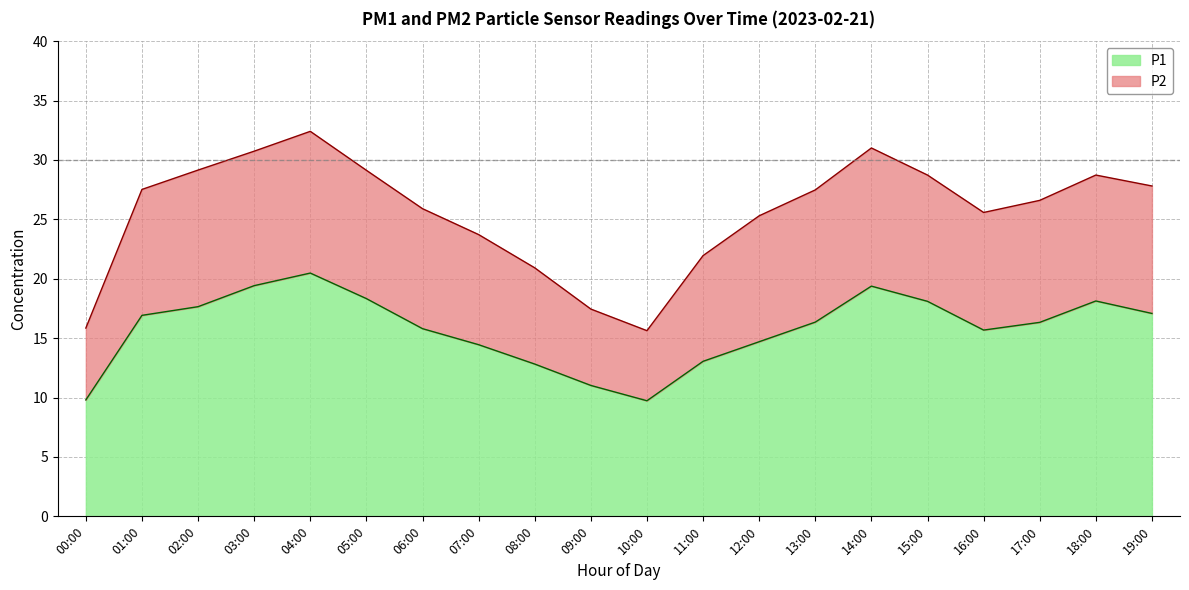

Which category has the lowest value in the P1 series?

10:00